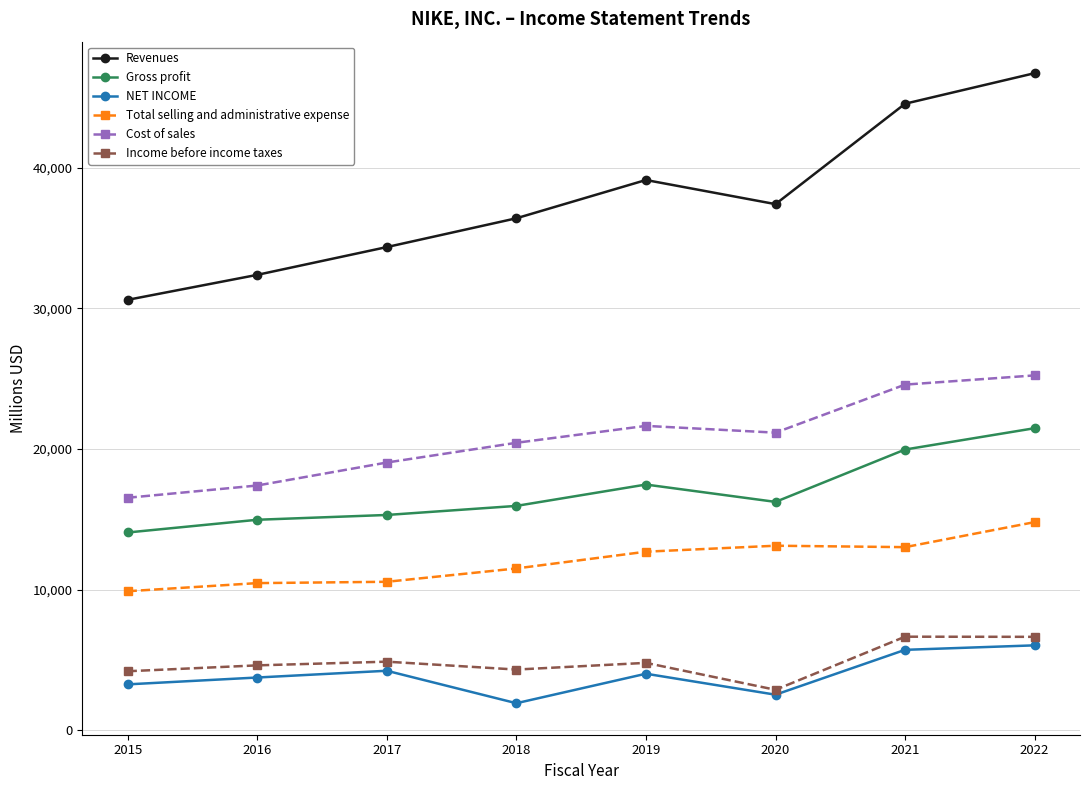

At 2018, list the series in order from largest to smallest.

Revenues, Cost of sales, Gross profit, Total selling and administrative expense, Income before income taxes, NET INCOME